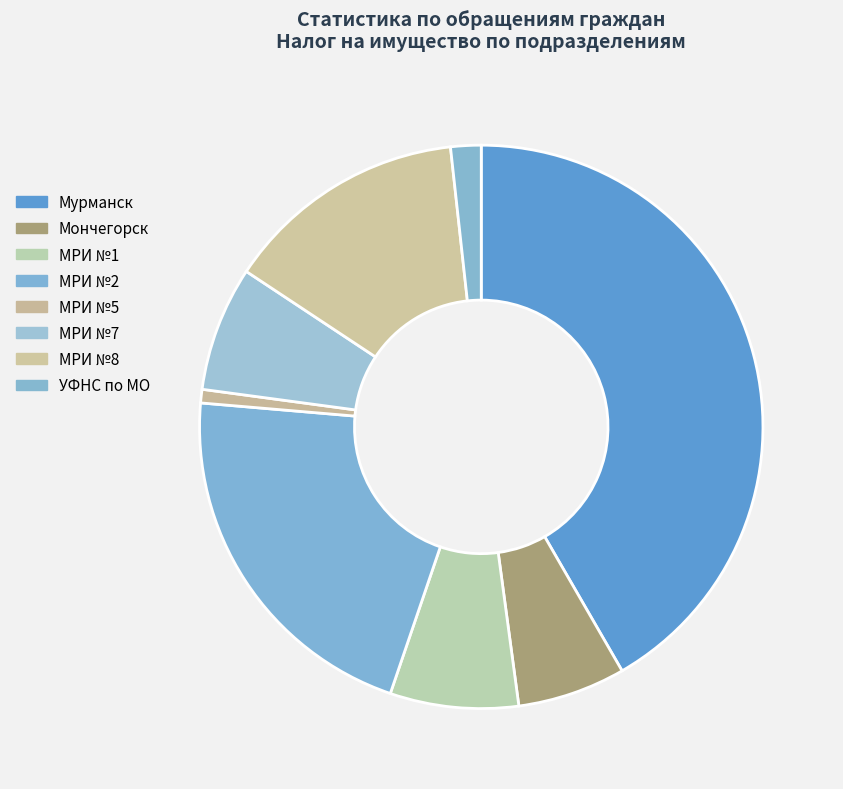

The МРИ №2 slice represents 21% of the pie. True or false?

True